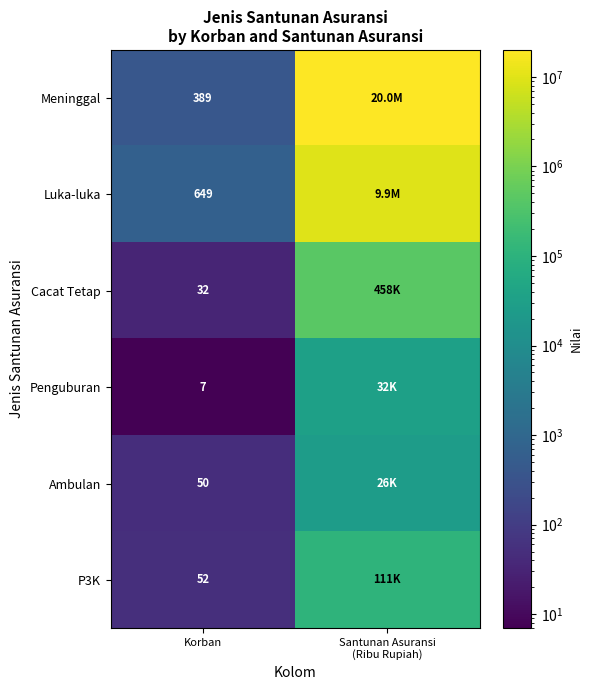

At Santunan Asuransi (Ribu Rupiah), list the series in order from smallest to largest.

Ambulan, Penguburan, P3K, Cacat Tetap, Luka-luka, Meninggal